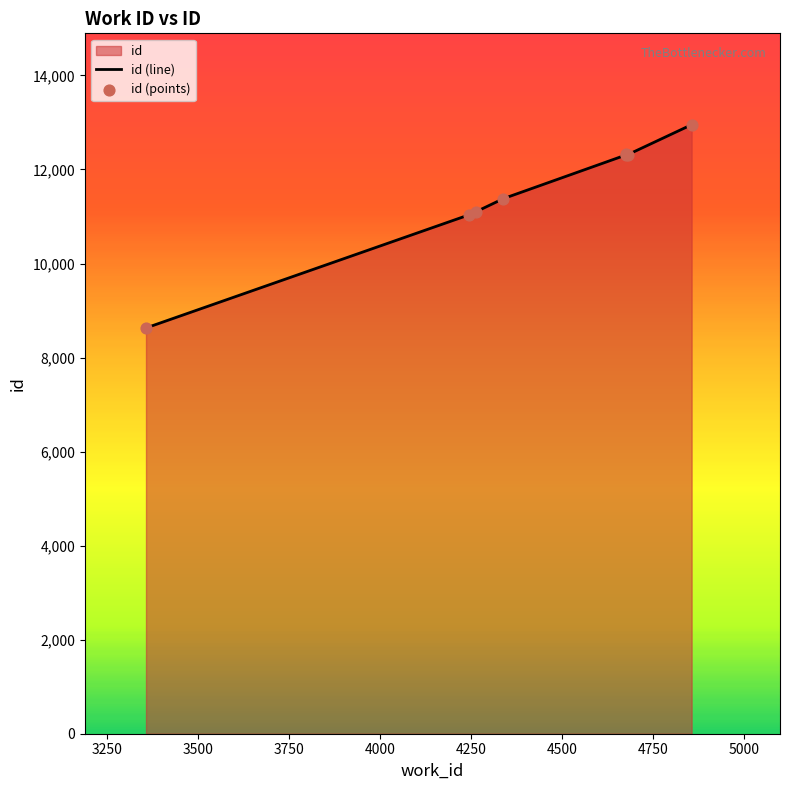

Which has a higher value, 4264 or 4681?

4681